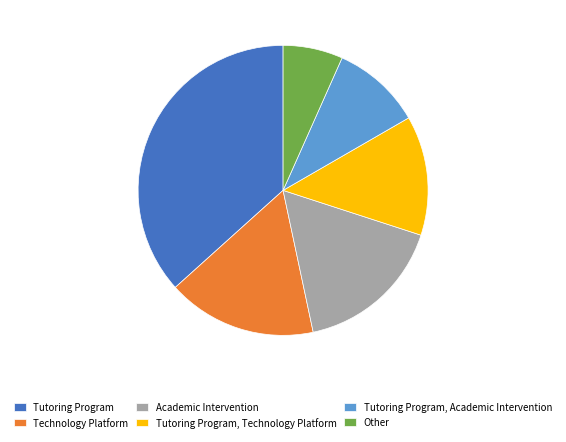

Does Tutoring Program, Technology Platform represent more than half of the total?

No